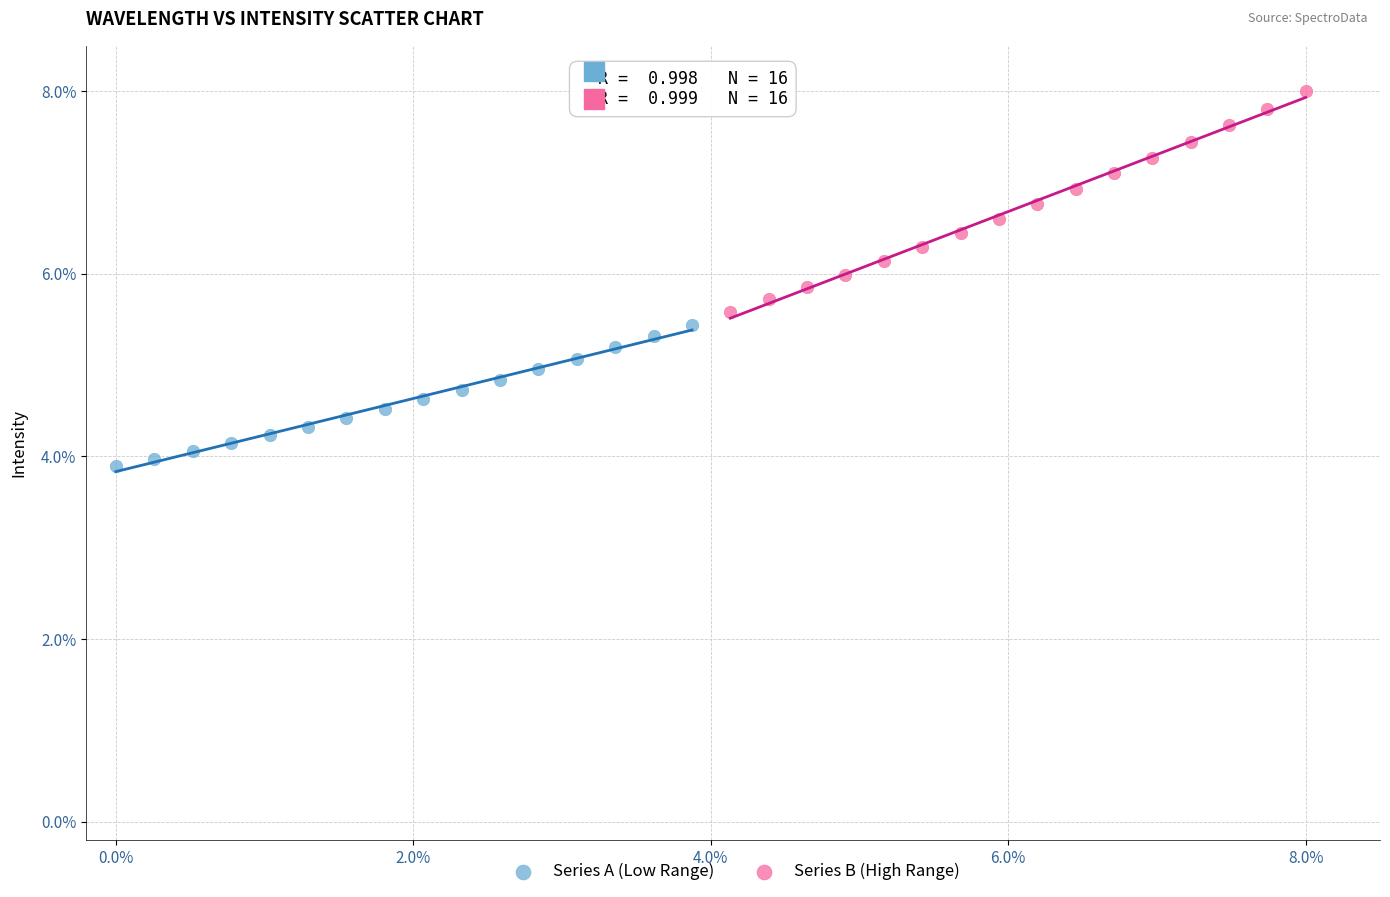

Which series reaches the minimum Y coordinate?

Series A (Low Range)